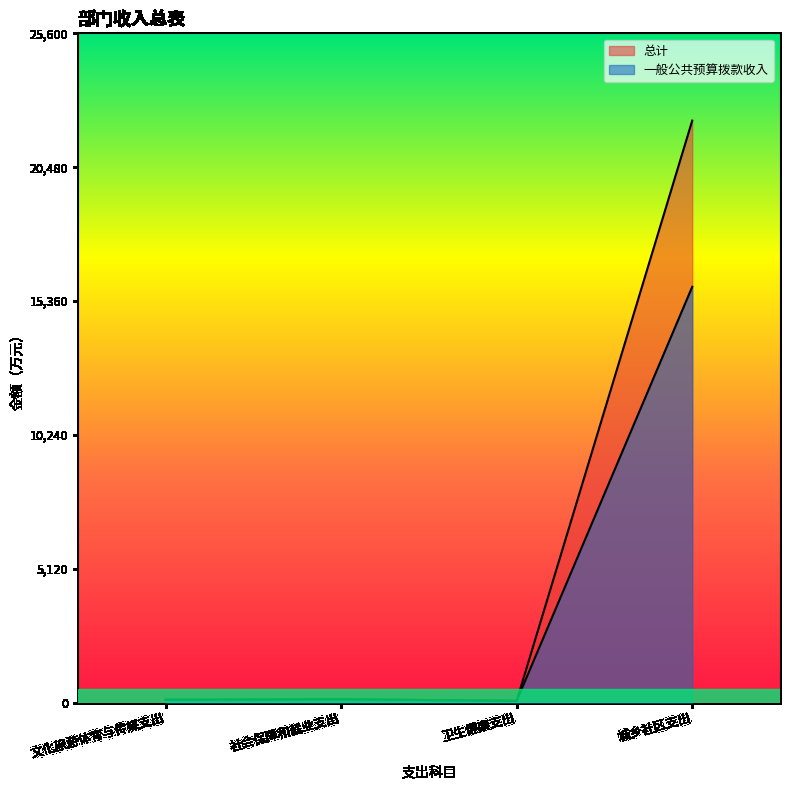

How many series are shown in this chart?

2